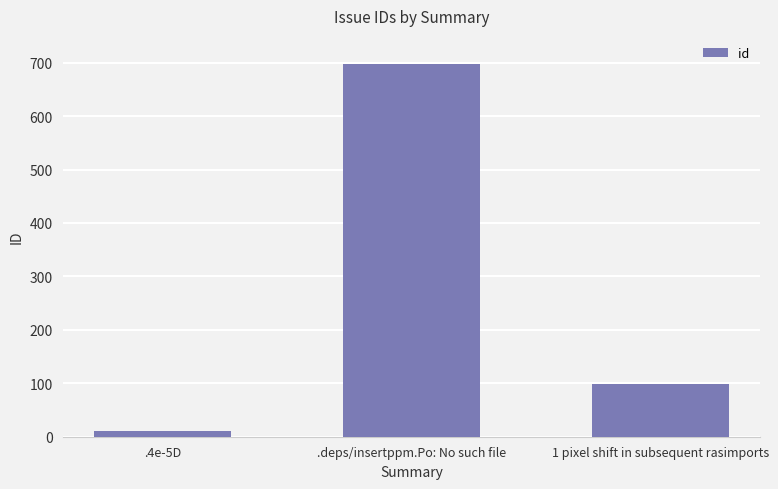

List the labels in order of value, largest first.

.deps/insertppm.Po: No such file, 1 pixel shift in subsequent rasimports, .4e-5D